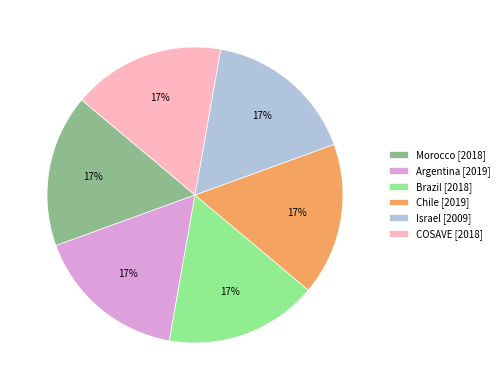

Does Argentina account for over 50% of the chart?

No